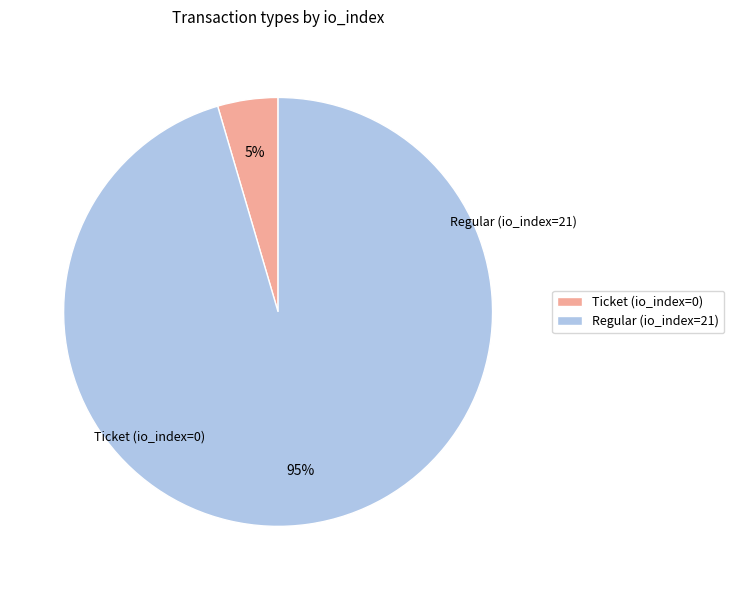

To the nearest percent, what portion does Regular (io_index=21) represent?

95%